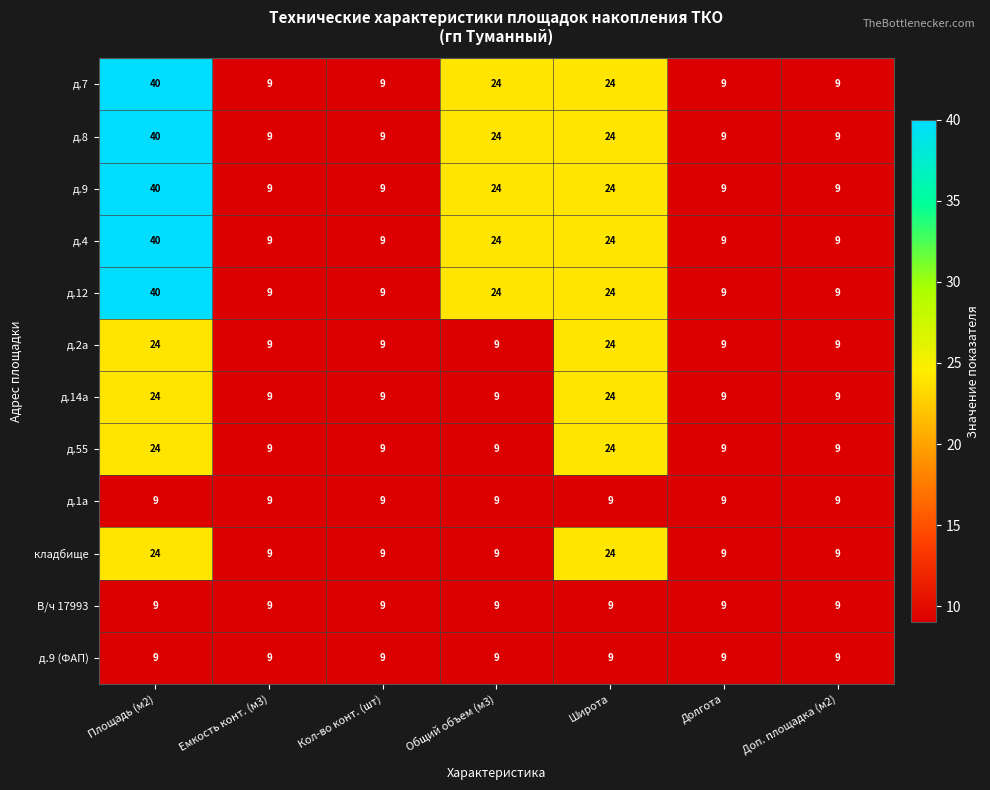

What is the total value across all series at Площадь (м2)?

323